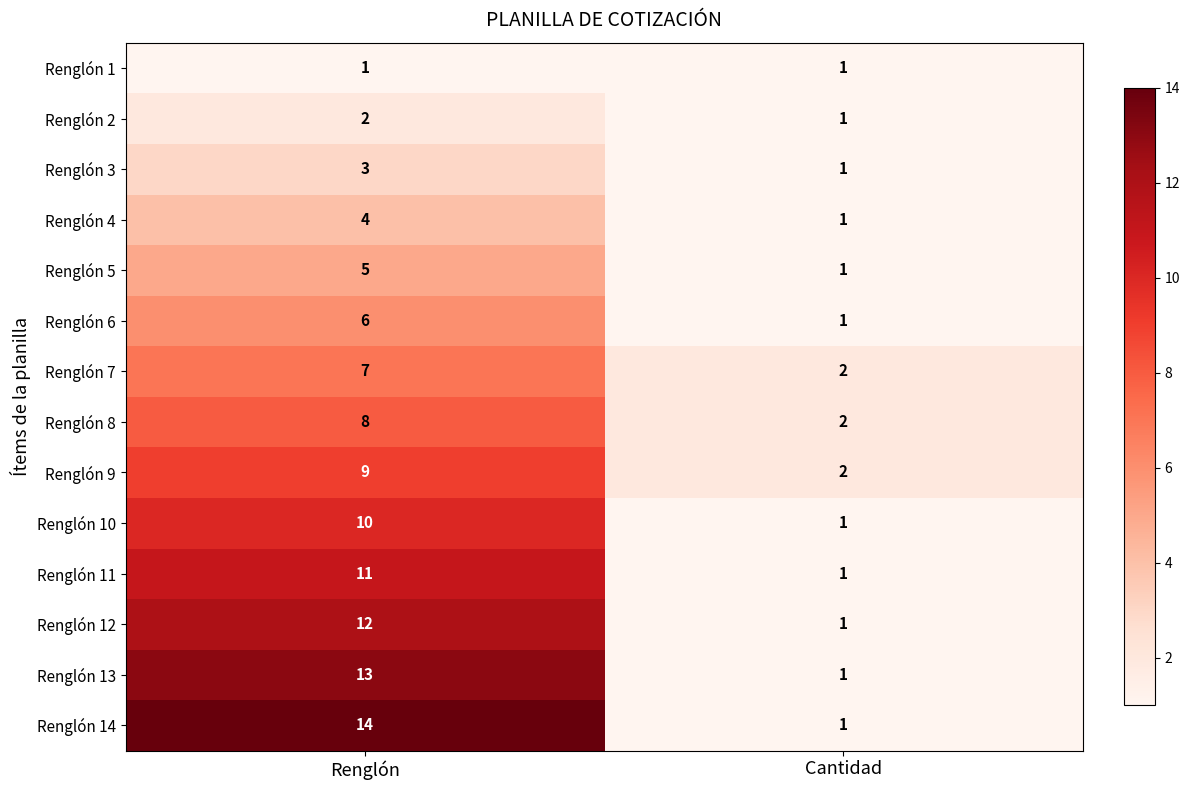

What is the greatest value displayed?

14